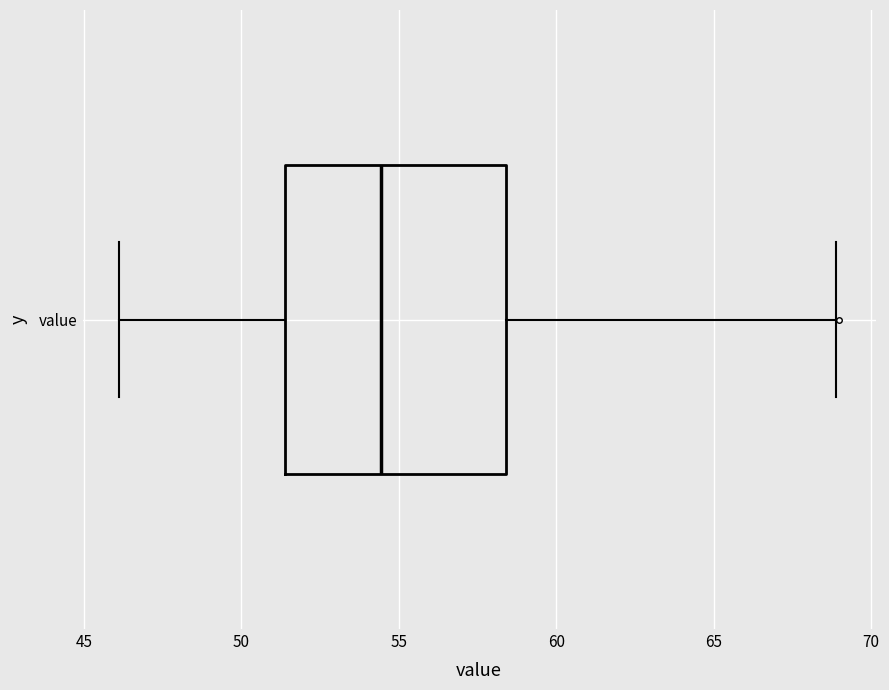

Transcribe this box plot: give where the median line is, the range the box spans, and where the two whiskers end, as read against the x-axis. The values are not printed on the chart, so give them approximately, as read against the axis.

median 54.5, box 51.5 to 58.5, whiskers 46.0 to 69.0